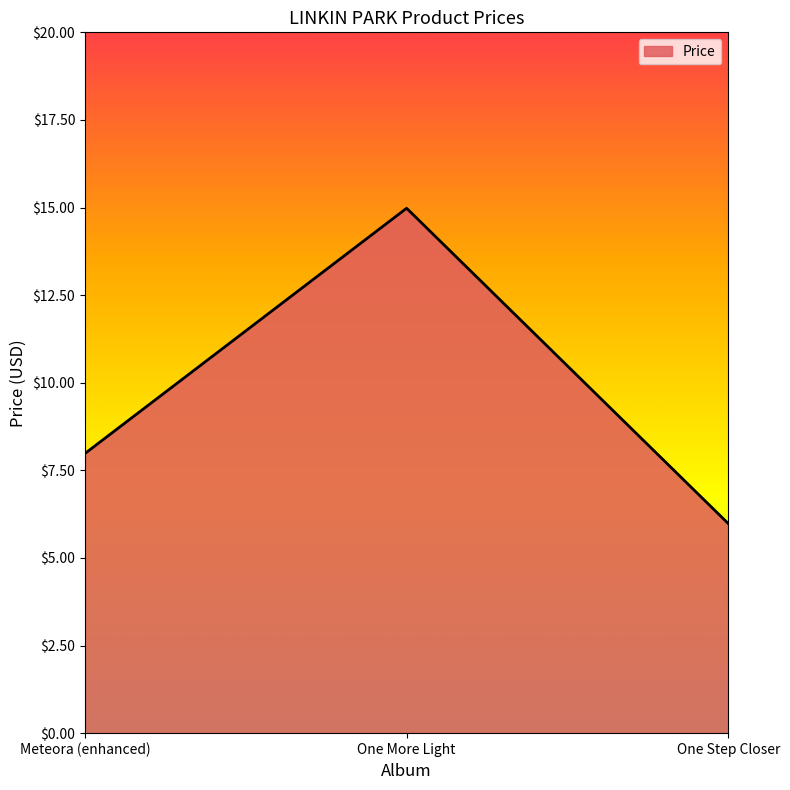

List the labels in order of value, largest first.

One More Light, Meteora (enhanced), One Step Closer